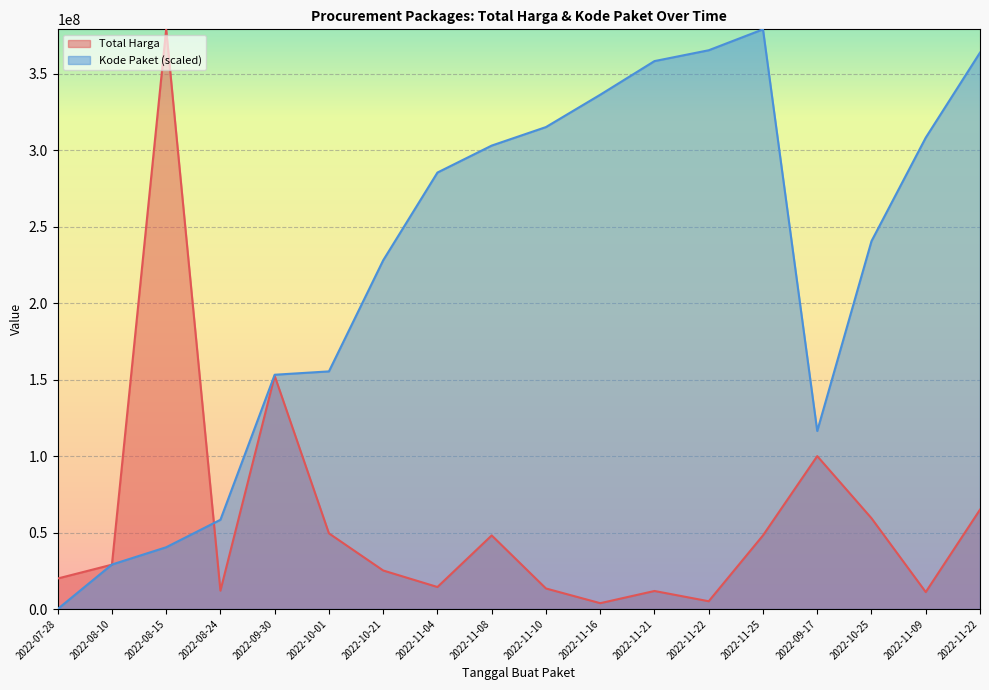

At which category does the chart reach its peak across all series?

2022-08-15